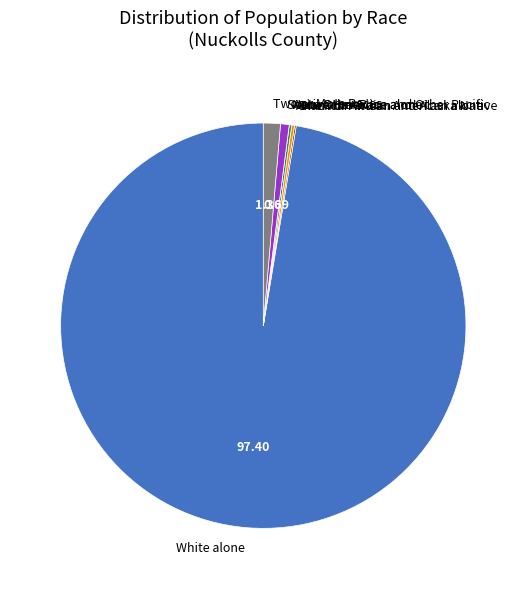

Does White alone account for over 50% of the chart?

Yes